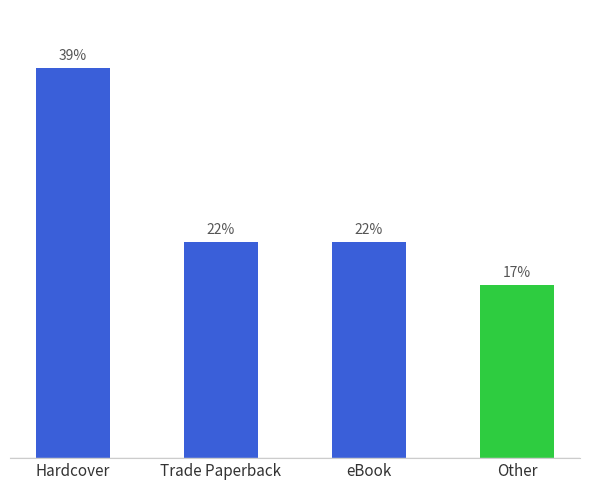

The chart shows a value of 58.7 at Hardcover. True or false?

False